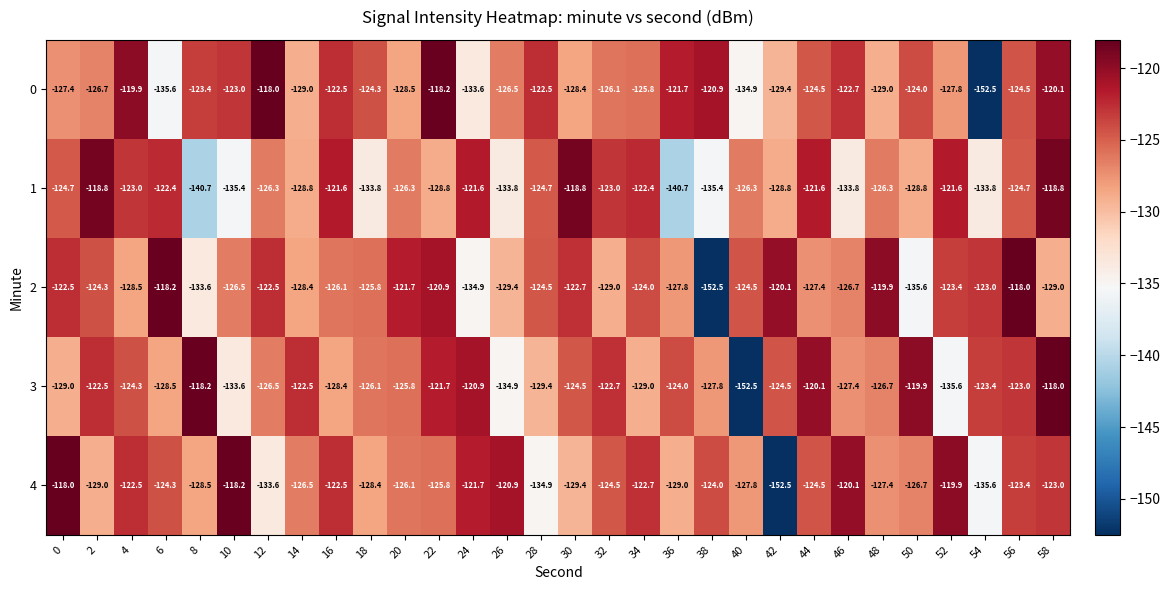

At which label does 2 reach its minimum?

38